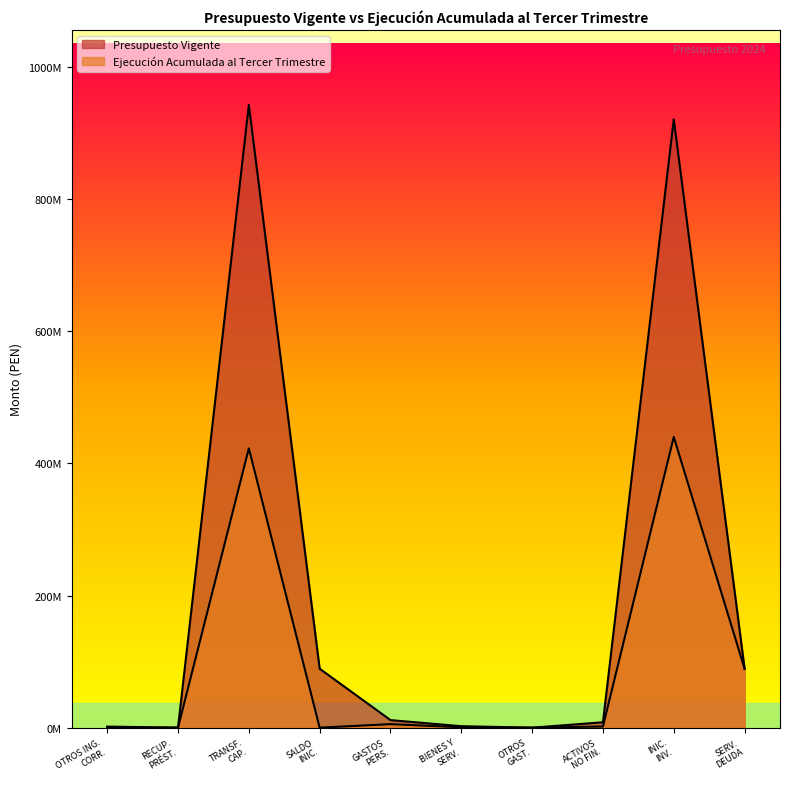

Does the chart display data point markers on the line(s)?

No